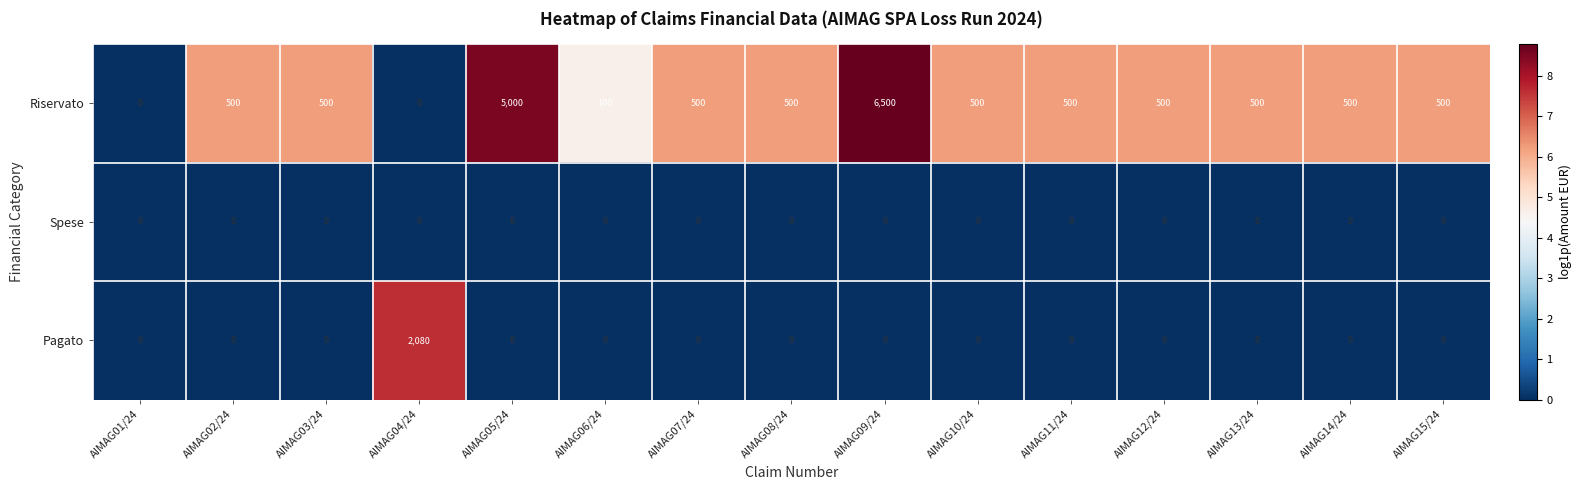

What is the difference between the maximum and minimum values in the Riservato series?

6500